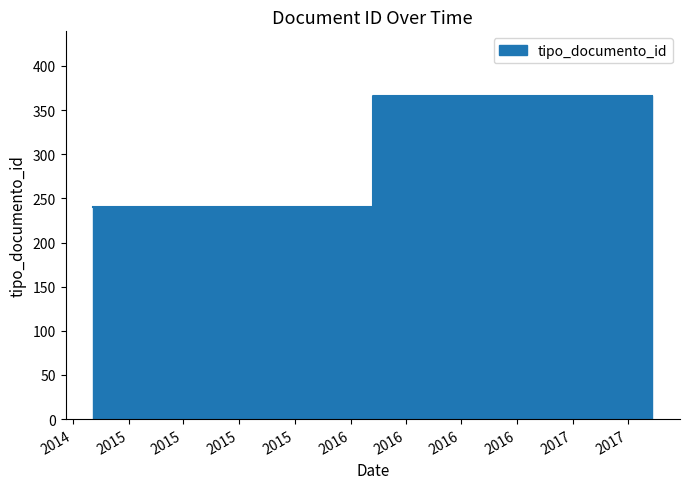

Is it true that the value at 2014-11-04 09:17:59 is 240?

True